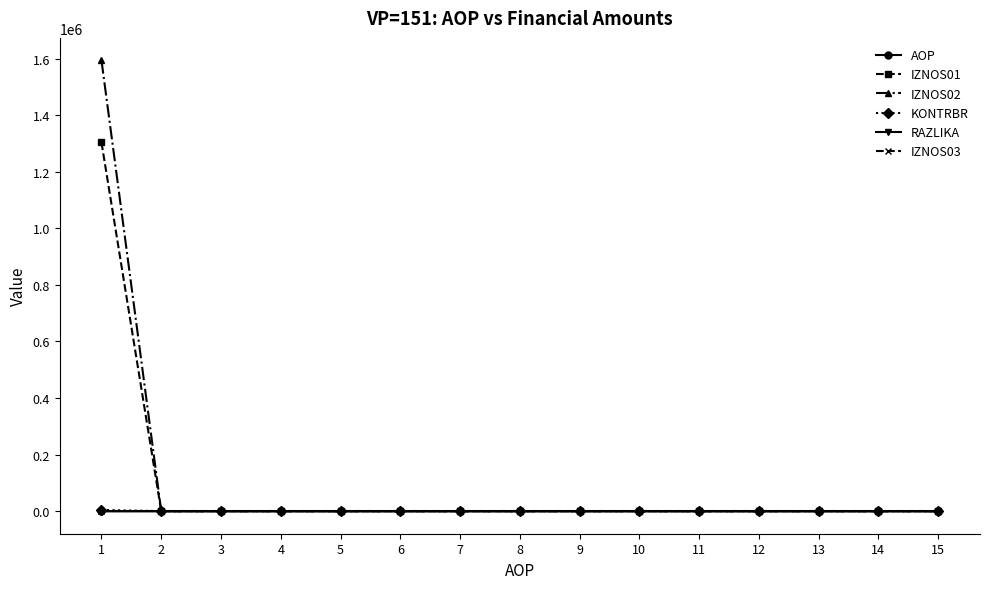

Count the number of categories in the chart.

15